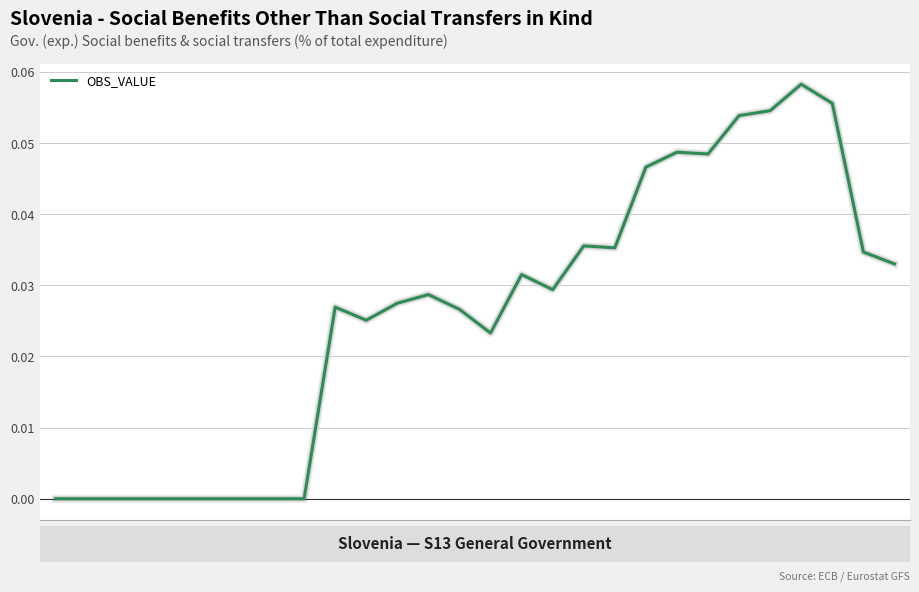

Which label corresponds to the largest value in the chart?

2019